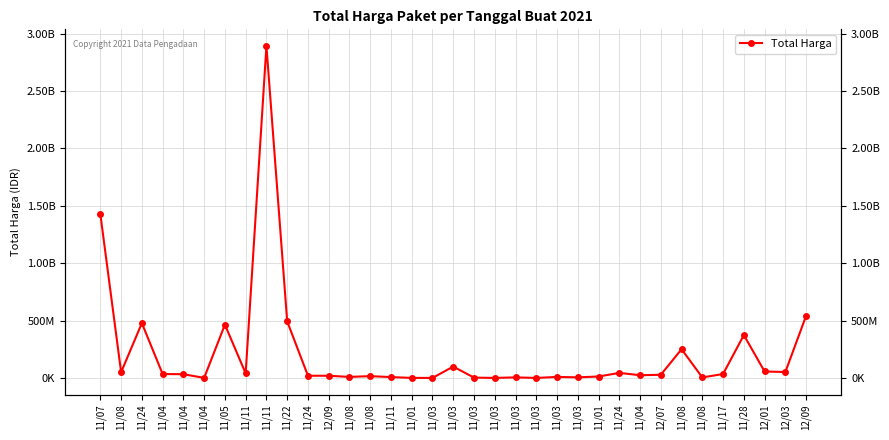

What is the minimum value shown in the chart?

78000